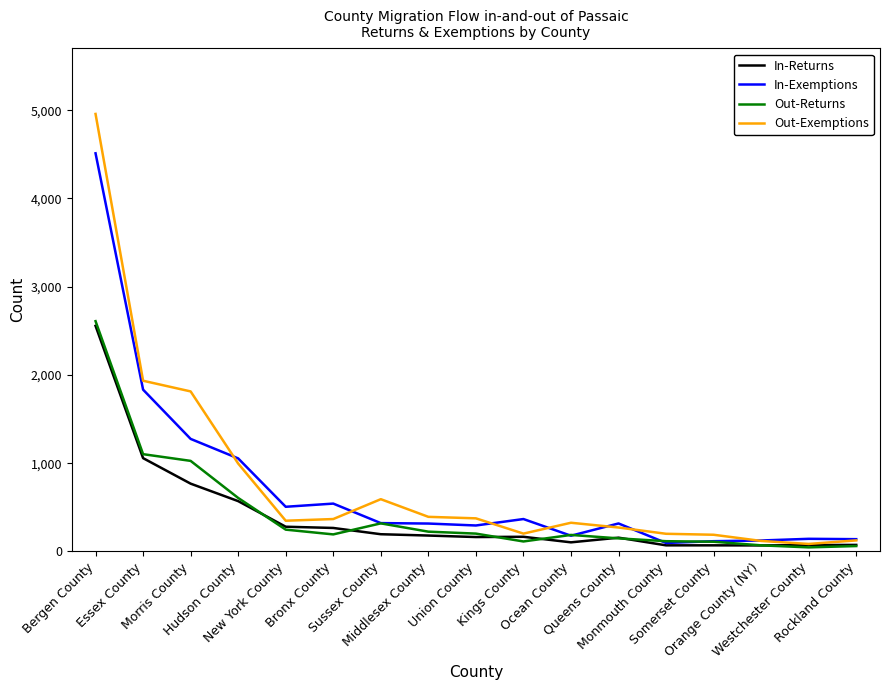

Which series changed the most between Bronx County and Kings County?

In-Exemptions